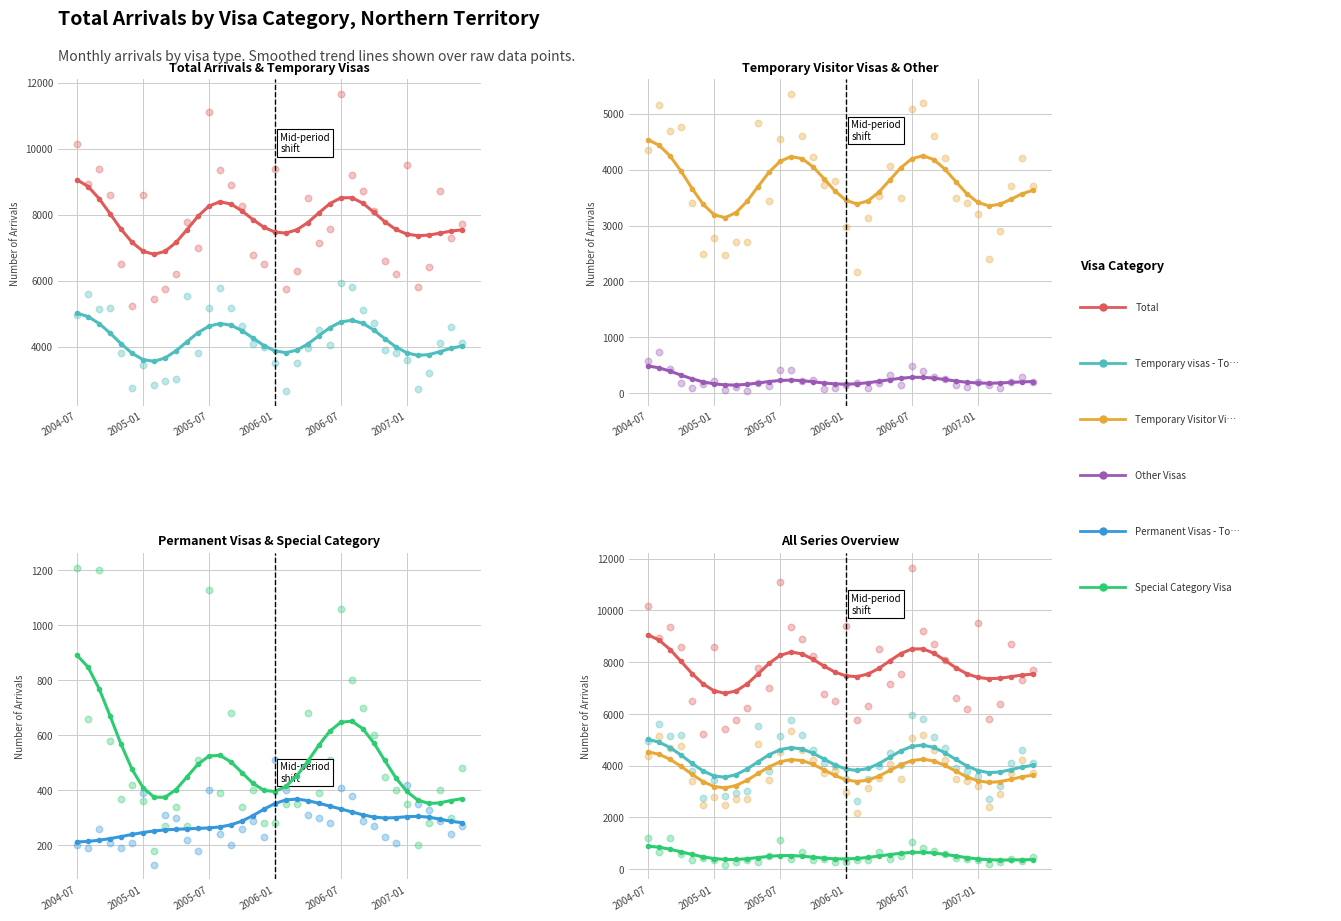

What are all the series names shown in the legend?

Total, Temporary visas - Total, Temporary Visitor Visas, Other Visas, Permanent Visas - Total, Special Category Visa